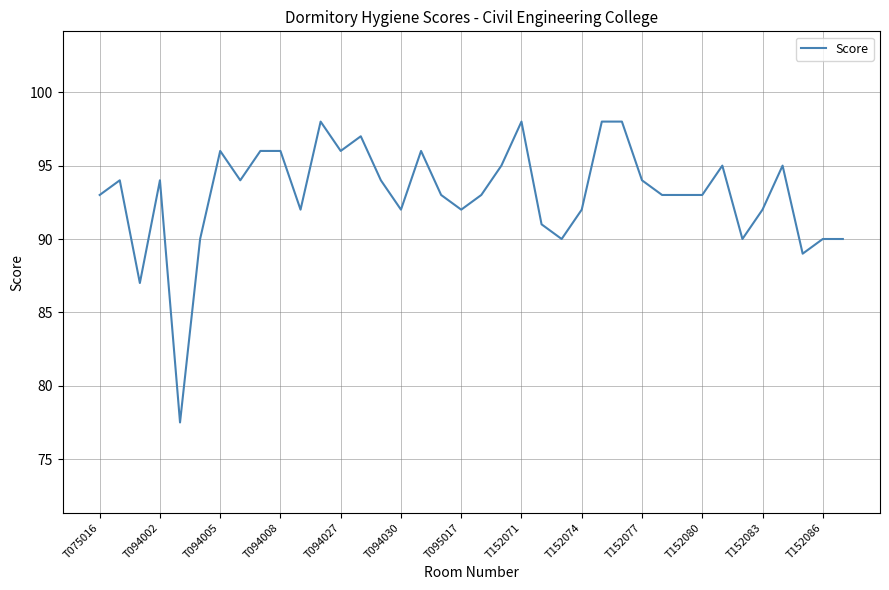

What is the greatest value displayed?

98.0